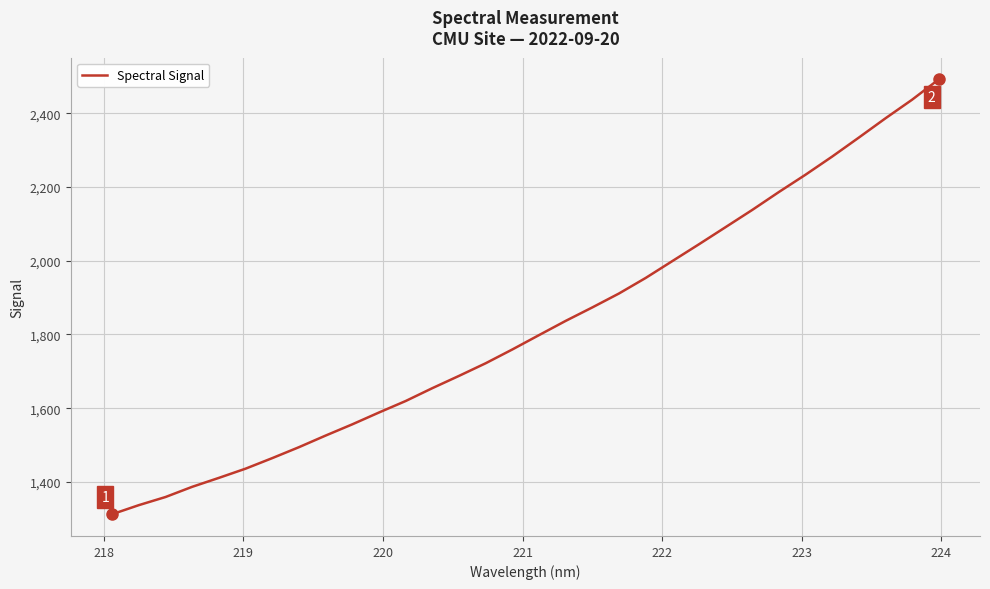

What is the smallest value displayed?

1312.3